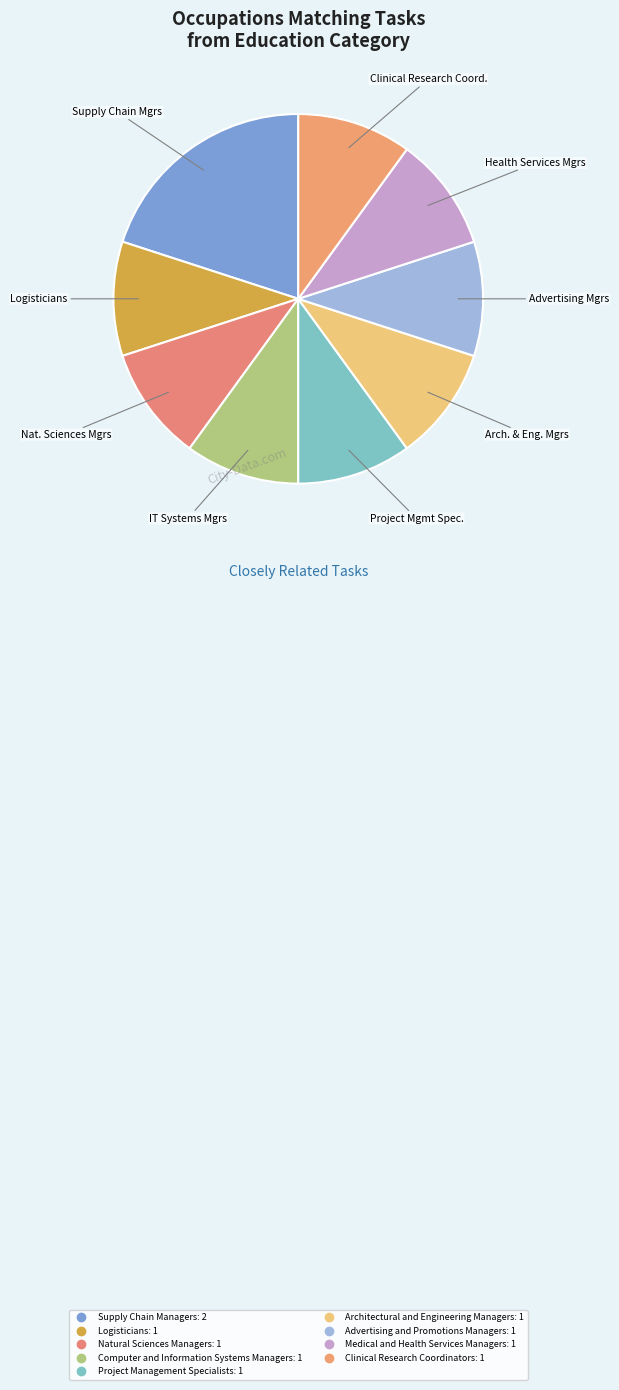

How many segments does this pie chart have?

9